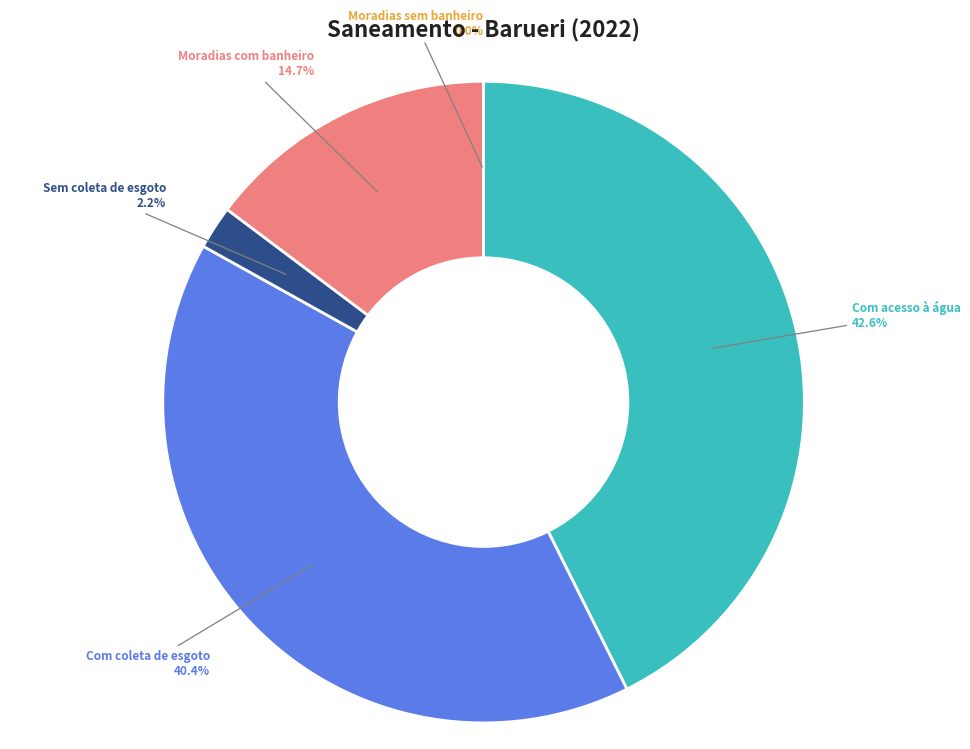

Combined, what portion of the pie is Com coleta de esgoto and Moradias com banheiro?

55.2%